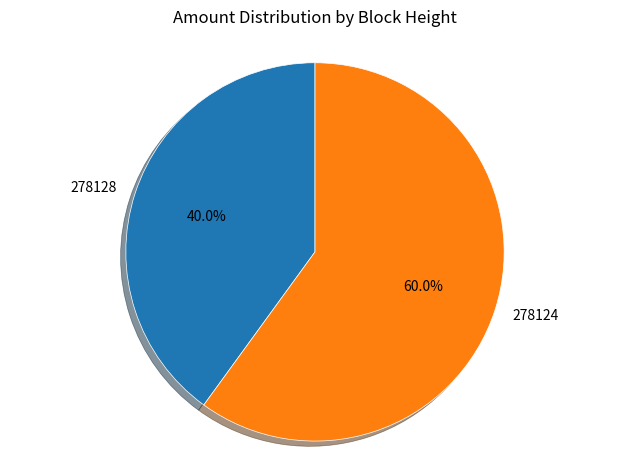

What is the smallest slice in the pie chart?

278128